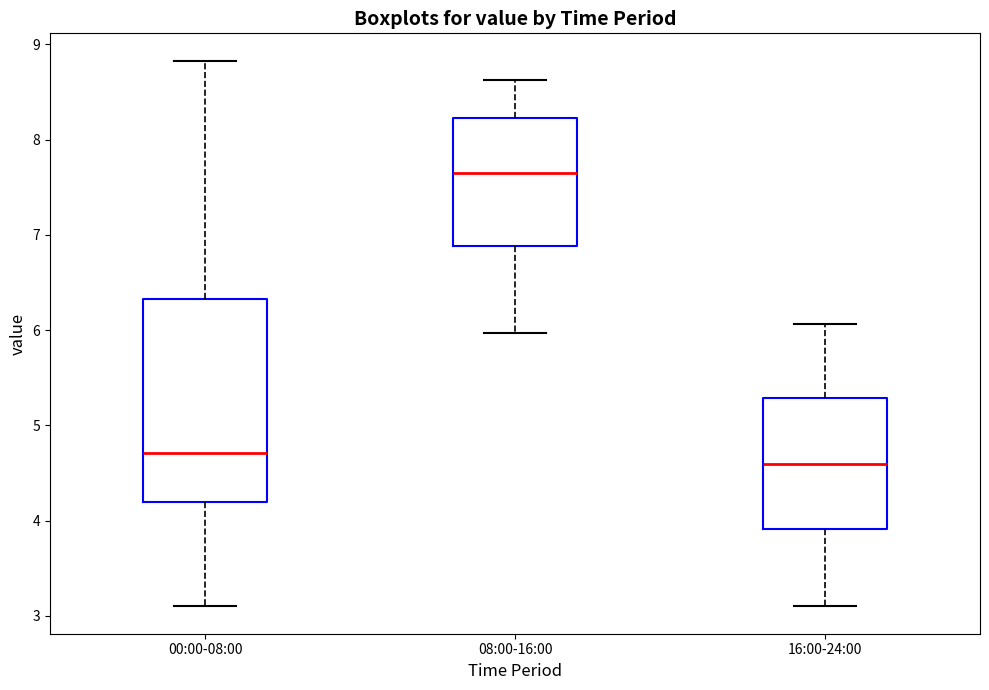

Where does the lower whisker of the box for 08:00-16:00 end on the y-axis? The values are not printed on the chart, so give them approximately, as read against the axis.

6.0